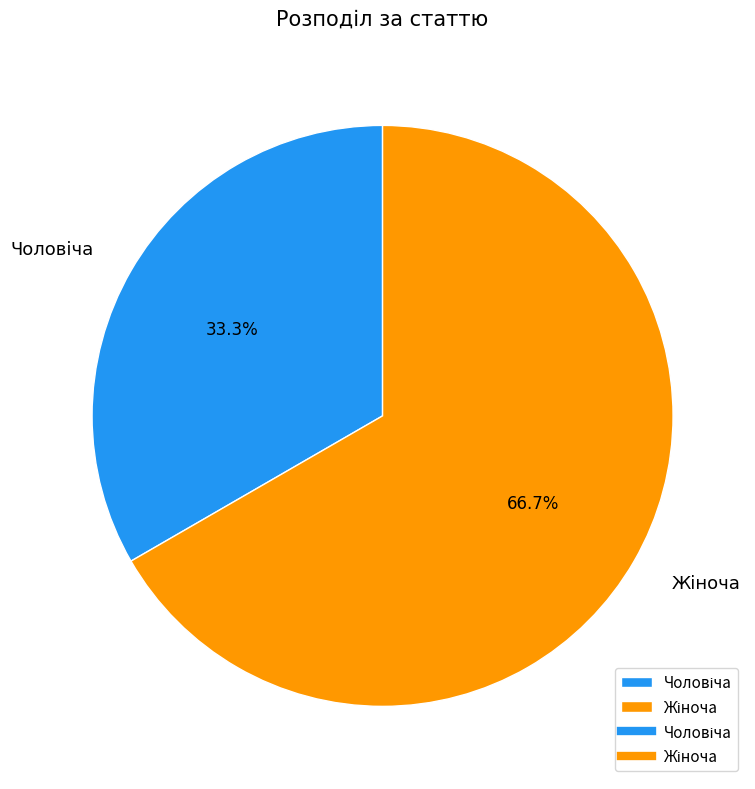

Does any single category account for the majority?

Yes